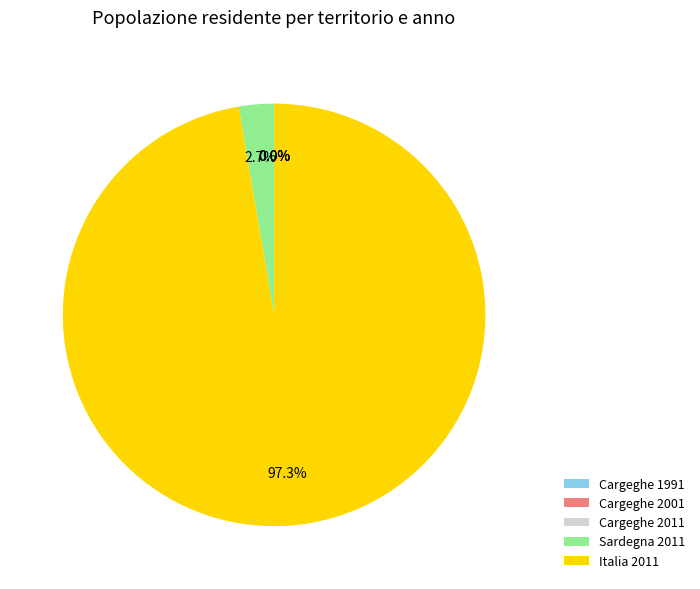

Which slice represents more than half of the pie?

Italia 2011